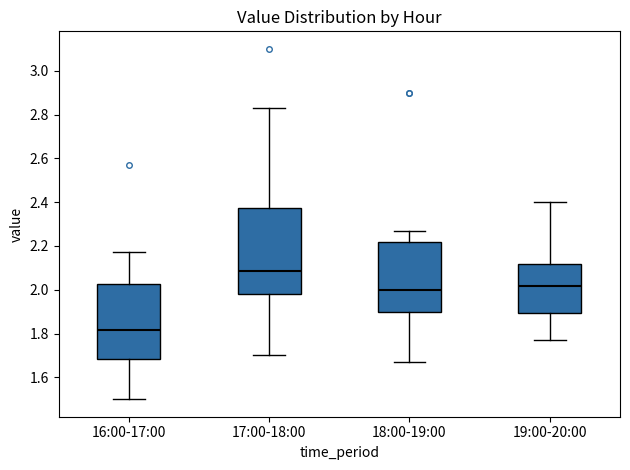

Which box's median line is the highest?

17:00-18:00